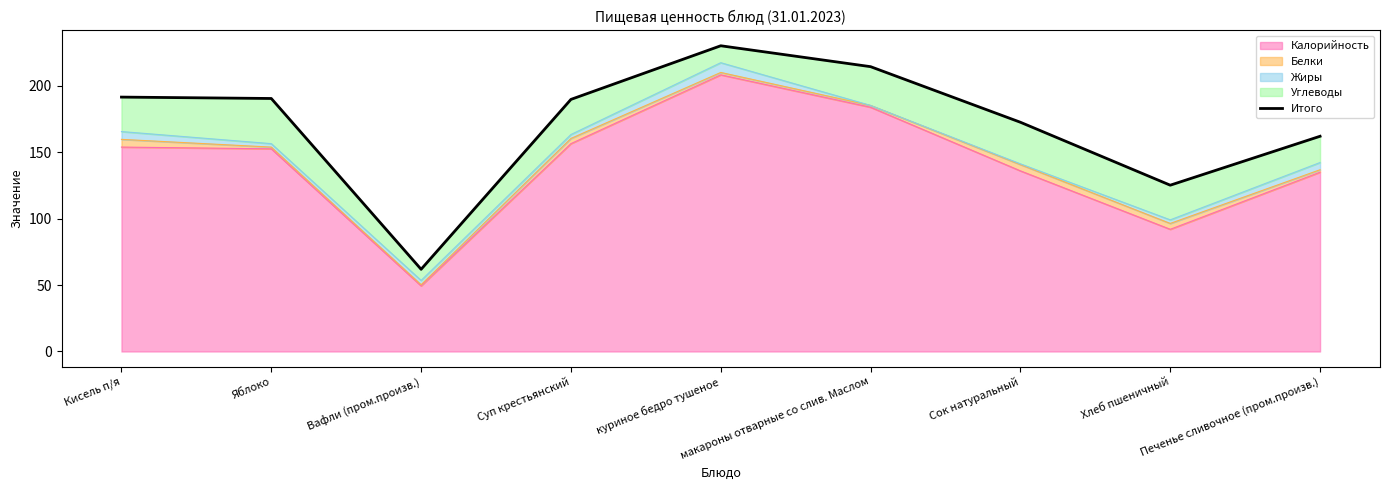

The value at Яблоко is 76.6. True or false?

False